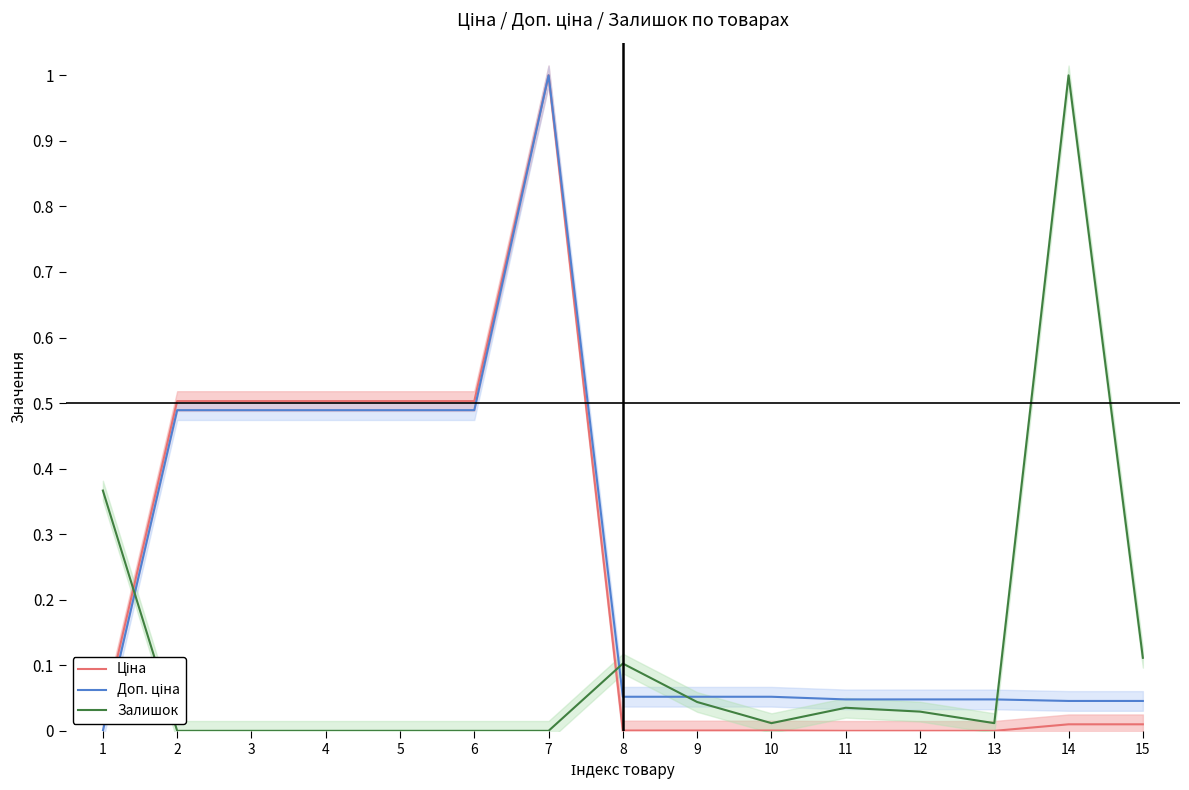

Reading right to left, extract all data points from this chart.

Ціна: 15=0.0	14=0.0	13=0.0	12=0.0	11=0.0	10=0.0	9=0.0	8=0.0	7=1.0	6=0.5	5=0.5	4=0.5	3=0.5	2=0.5	1=0.0
Доп. ціна: 15=0.0	14=0.0	13=0.0	12=0.0	11=0.0	10=0.1	9=0.1	8=0.1	7=1.0	6=0.5	5=0.5	4=0.5	3=0.5	2=0.5	1=0.0
Залишок: 15=0.1	14=1.0	13=0.0	12=0.0	11=0.0	10=0.0	9=0.0	8=0.1	7=0.0	6=0.0	5=0.0	4=0.0	3=0.0	2=0.0	1=0.4